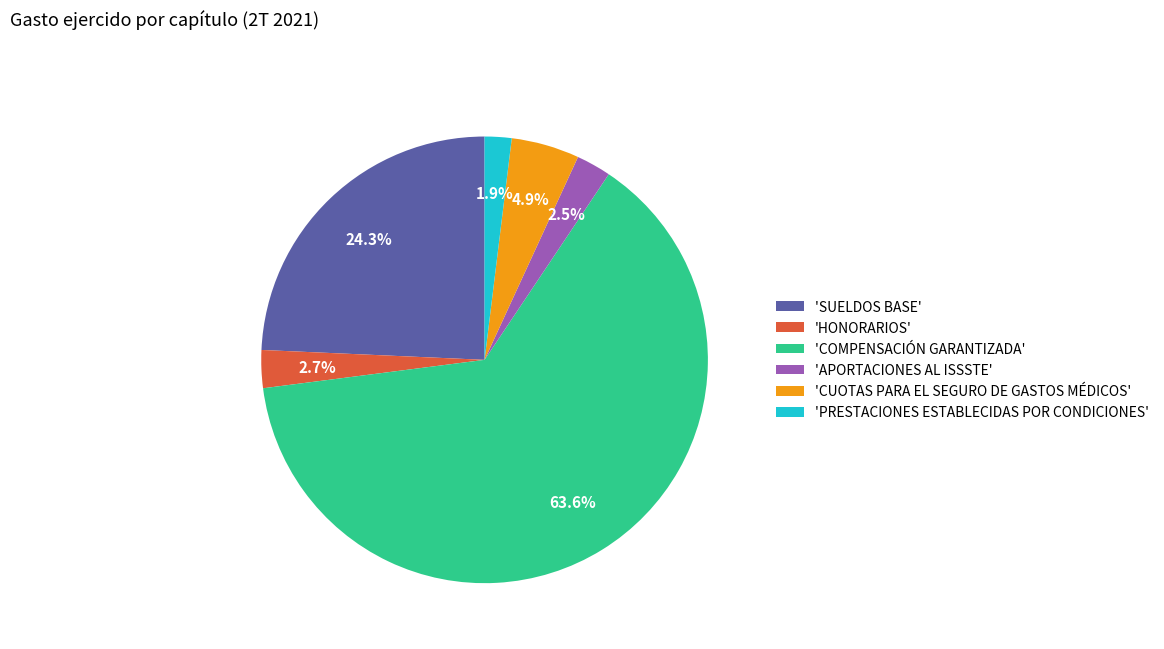

Does any single category account for the majority?

Yes